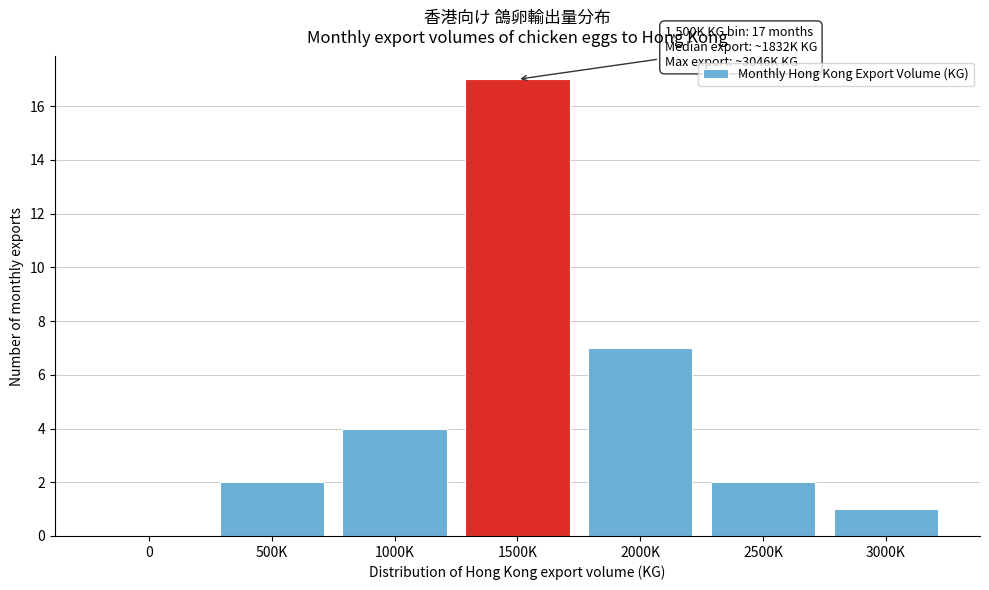

Reading right to left, transcribe all the data shown in this chart.

3000K=1	2500K=2	2000K=7	1500K=17	1000K=4	500K=2	0=0